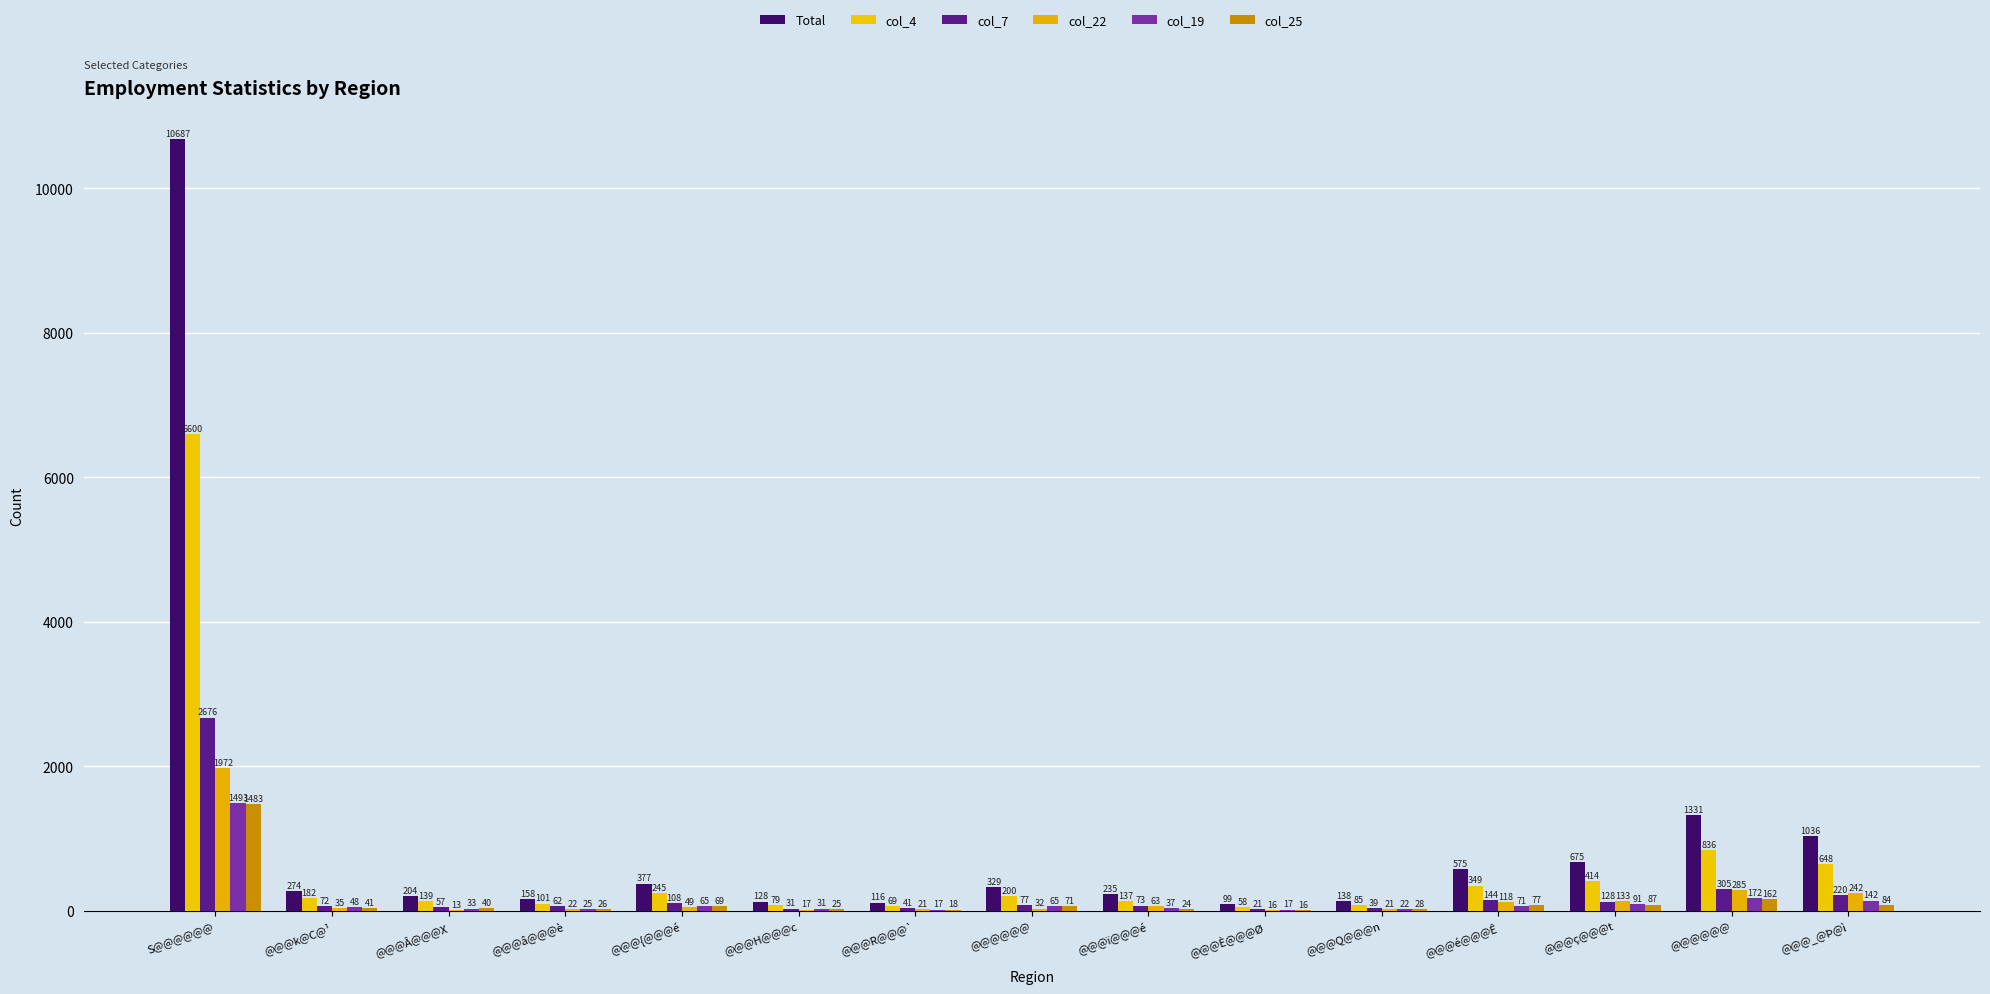

List the series in order of their peak value, highest first.

Total, col_4, col_7, col_22, col_19, col_25